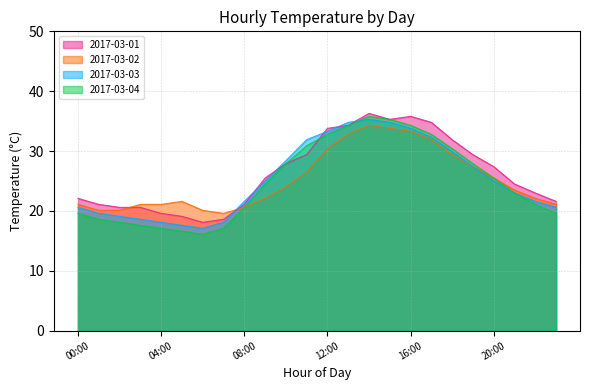

True or false: 2017-03-04 has a value of 7.1 at 06:00.

False